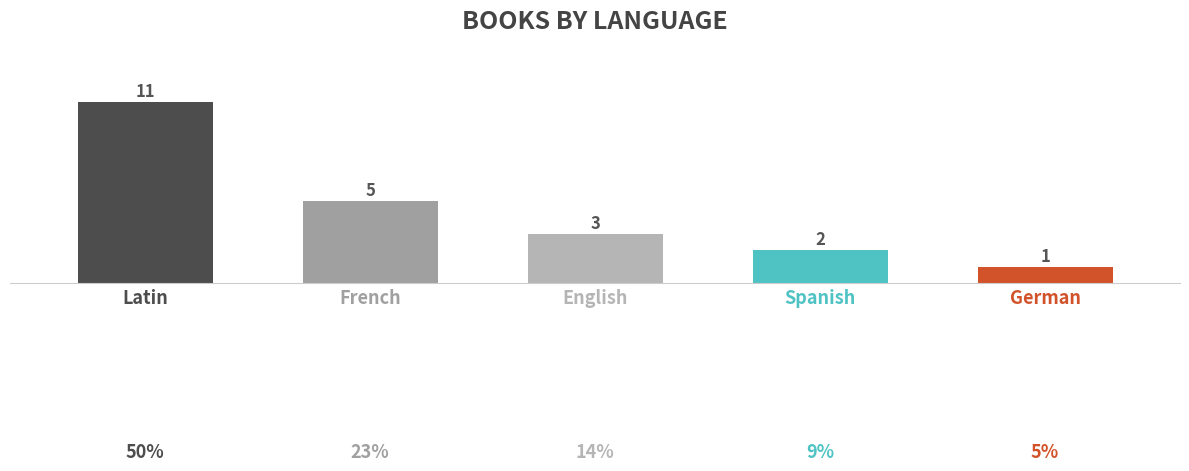

At which category does the chart reach its peak across all series?

Latin